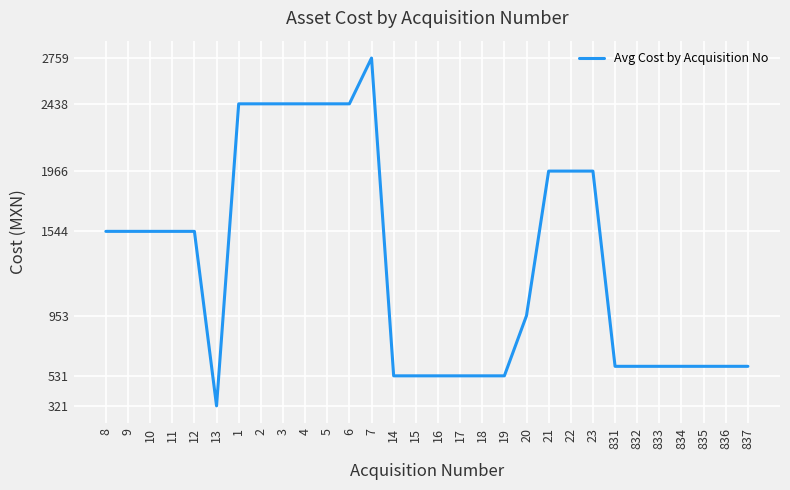

How many values exceed 1543?

15